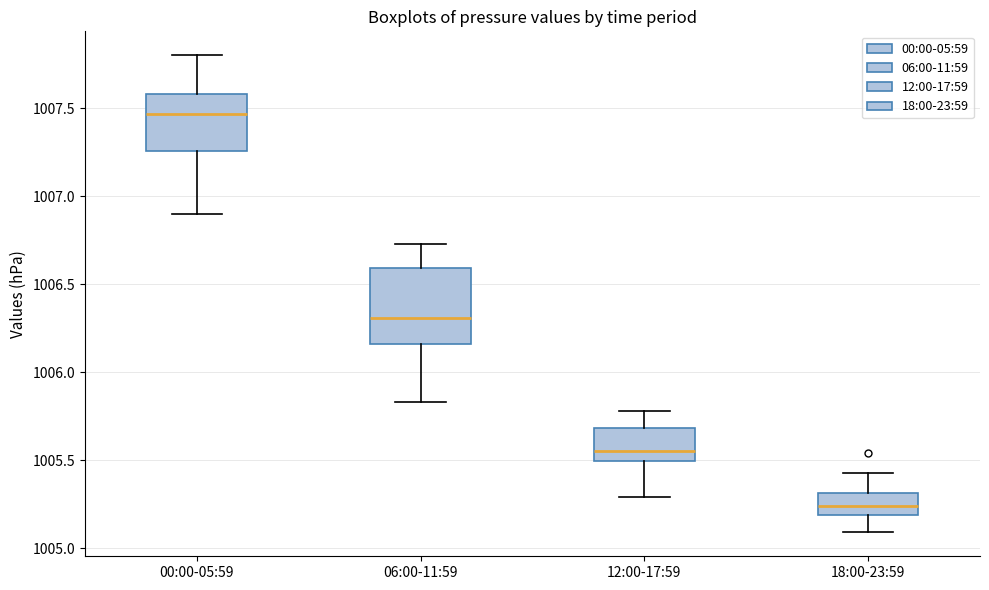

Which box is the tallest, from its lower edge to its upper edge?

06:00-11:59